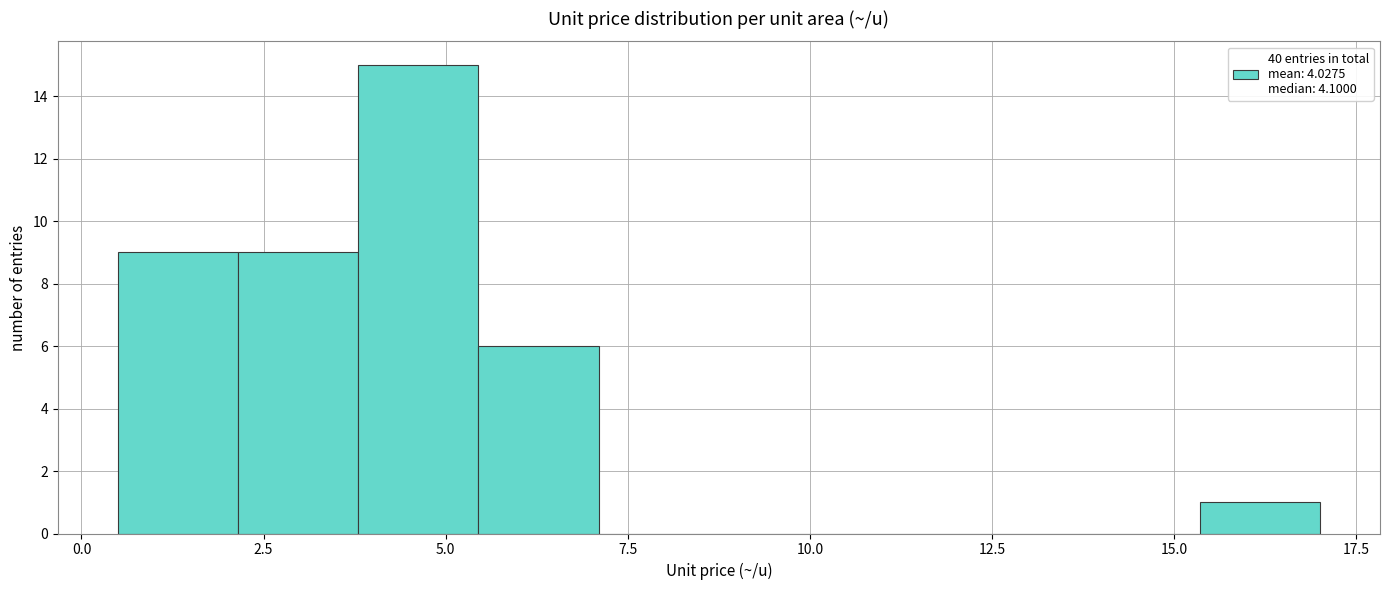

Around what value on the x-axis is the tallest bar? Give the approximate position of its centre, as read against the axis.

4.5